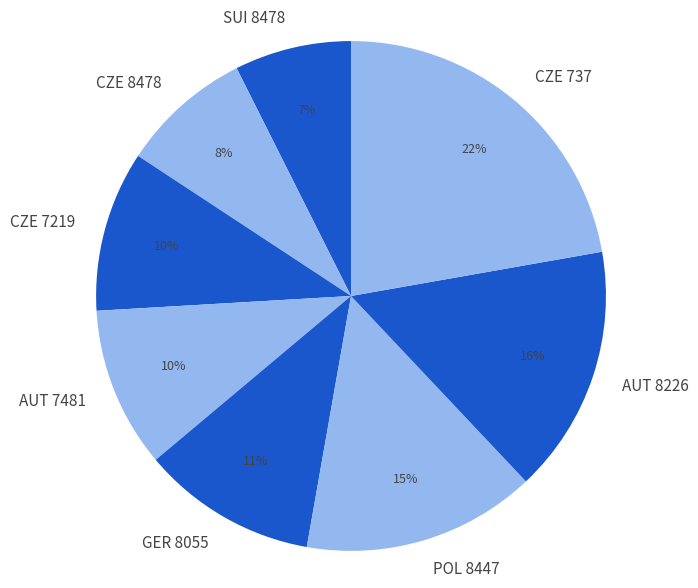

Do AUT 7481 and CZE 737 together represent more than half of the pie?

No